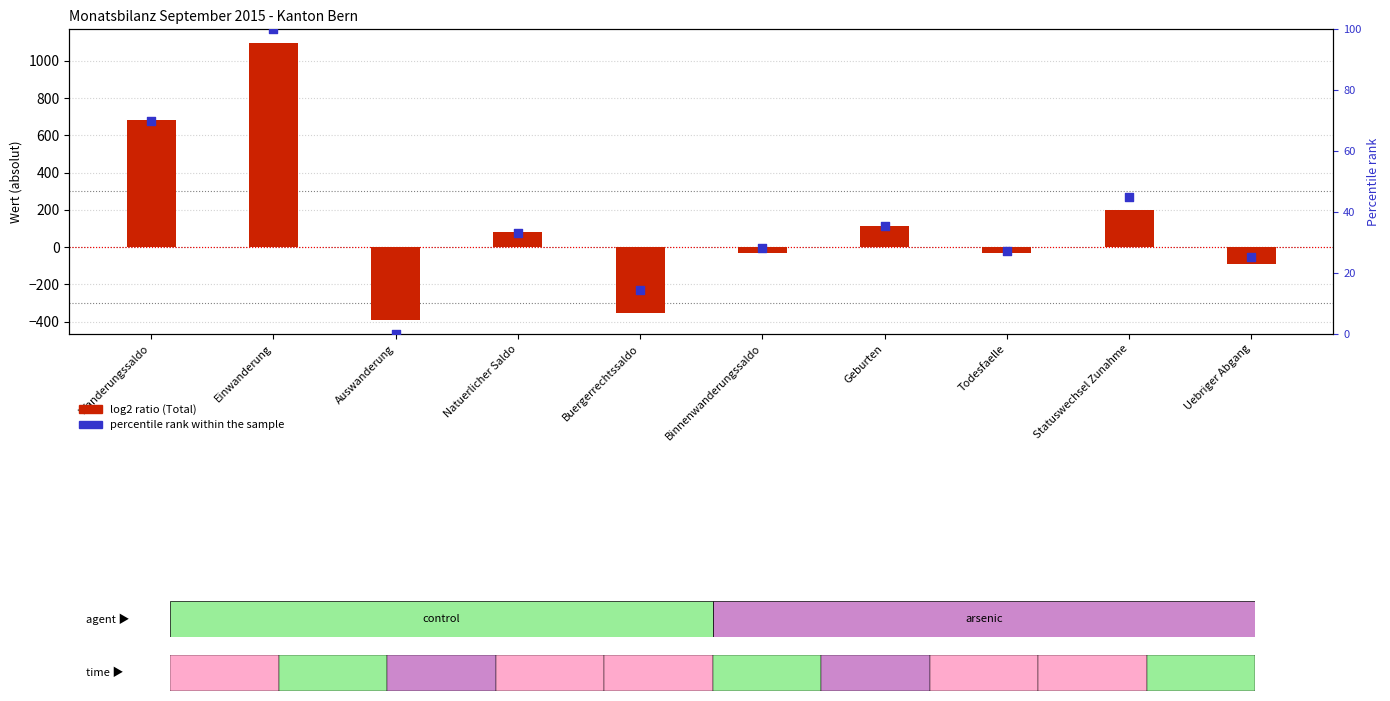

At which category is the sum across all series the highest?

Einwanderung